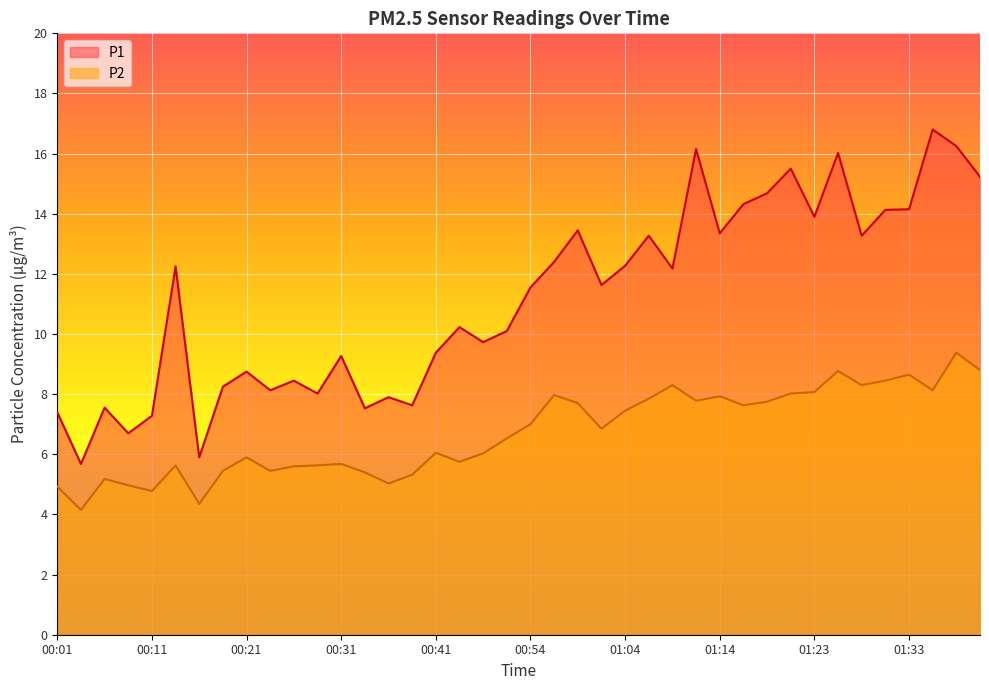

Which has a higher value, 01:16 or 00:31?

01:16